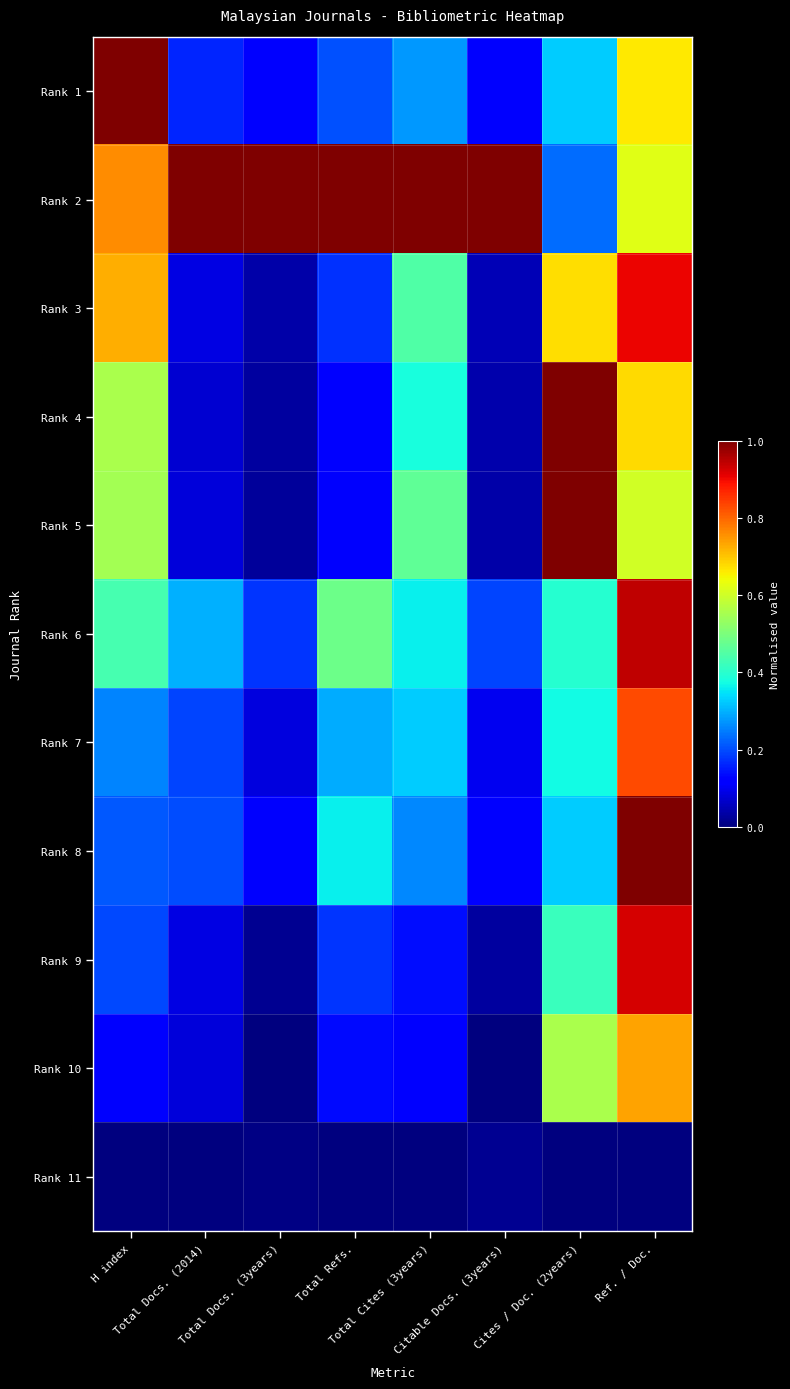

At which category is the sum across all series the highest?

Ref. / Doc.